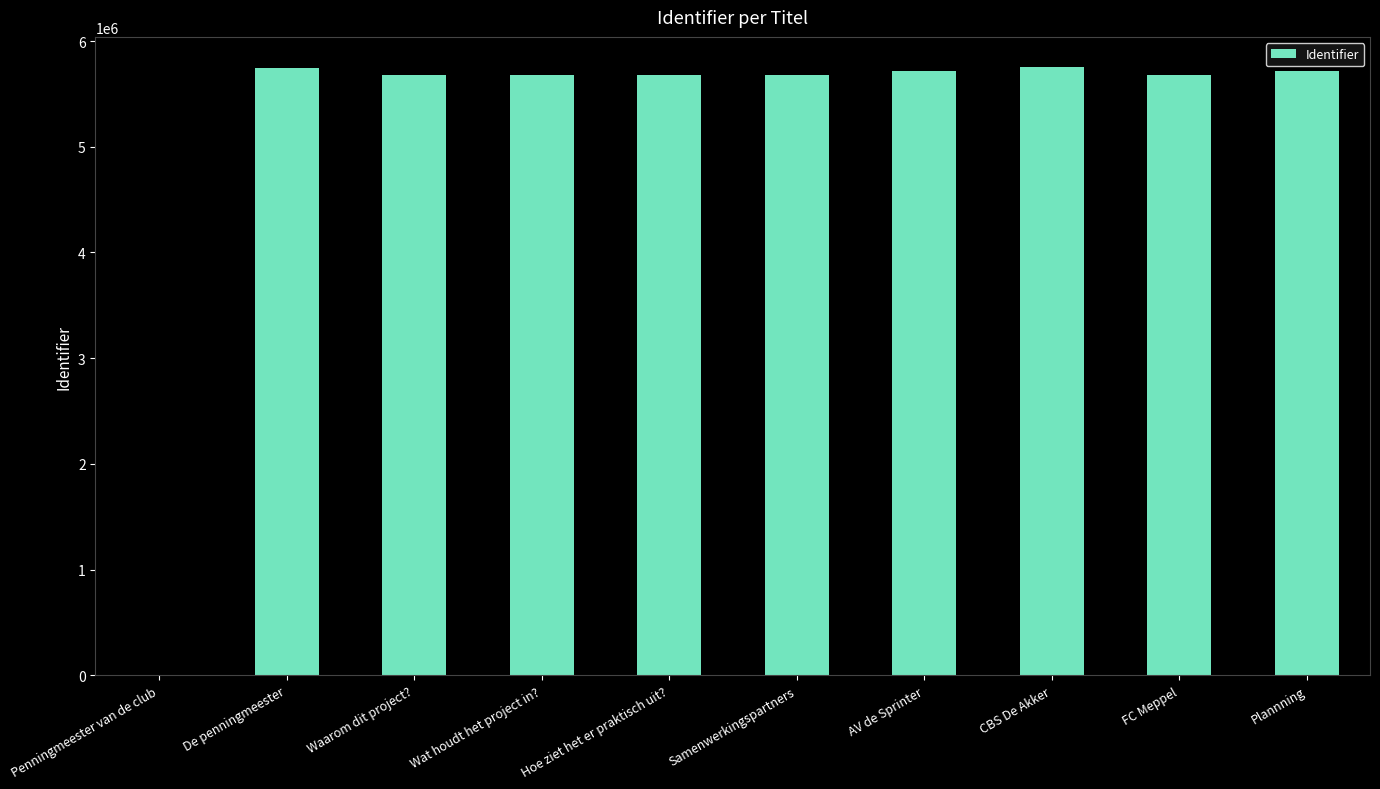

What is the greatest value displayed?

5751351